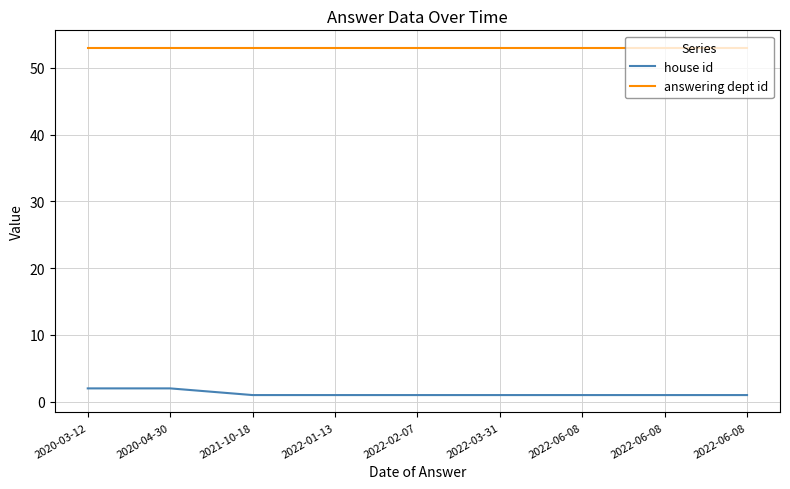

What are all the series names shown in the legend?

house id, answering dept id